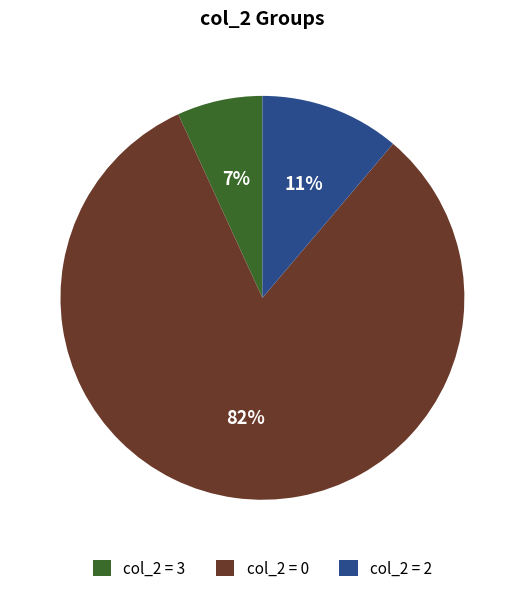

Combined, do col_2 = 3 and col_2 = 0 account for over 50%?

Yes